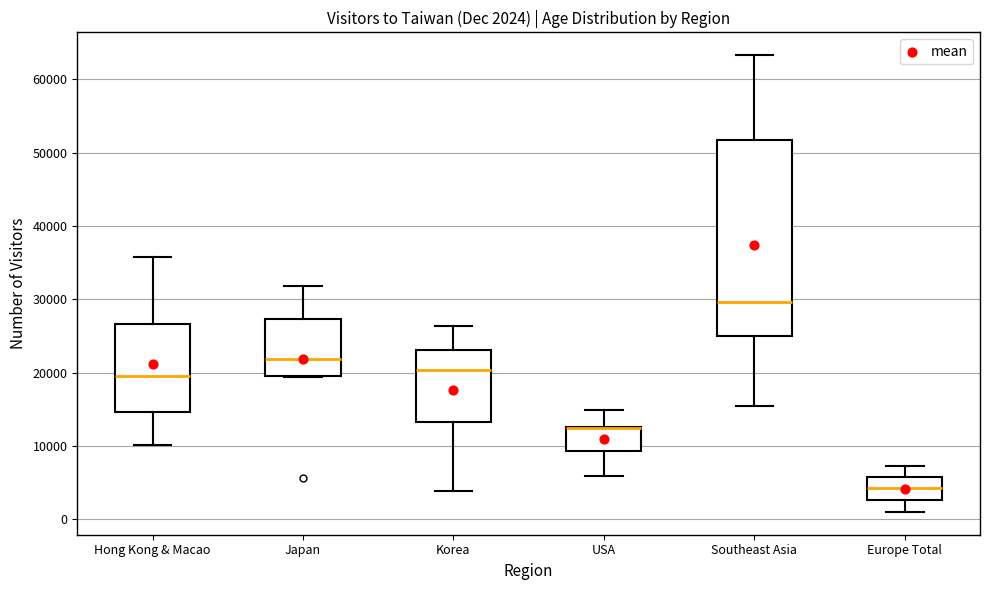

Which box is the tallest, from its lower edge to its upper edge?

Southeast Asia